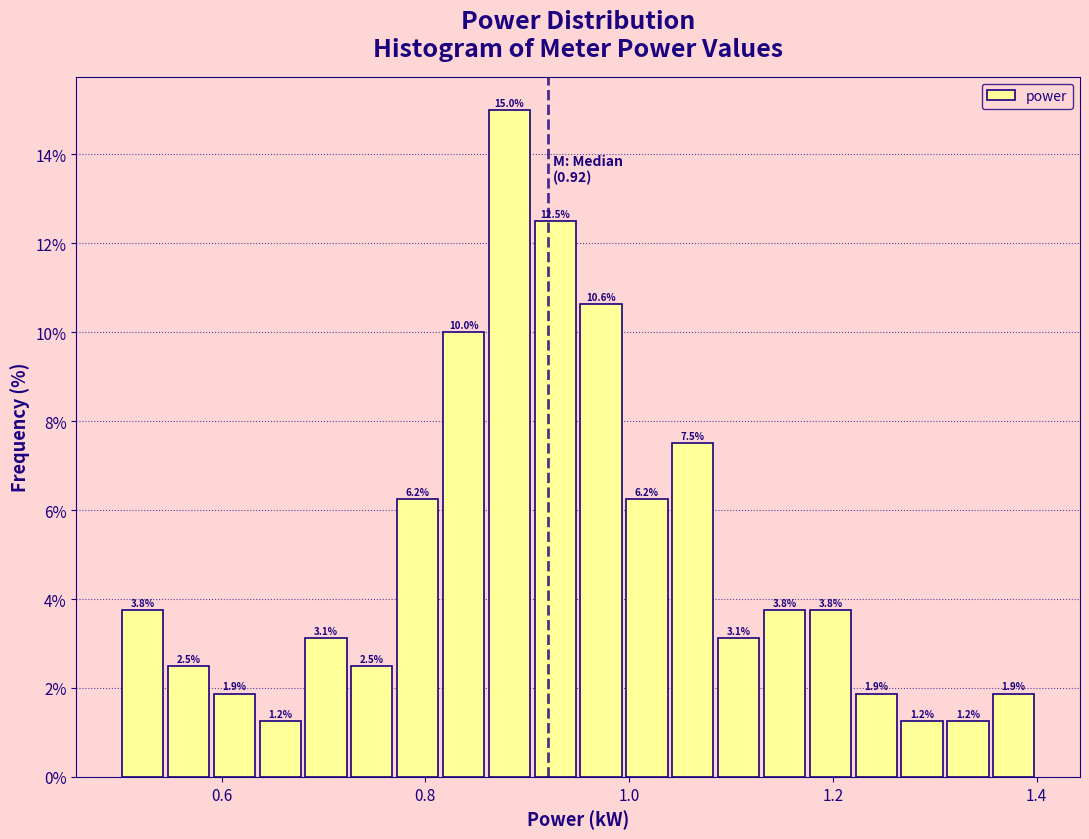

Around what value on the x-axis is the tallest bar? Give the approximate position of its centre, as read against the axis.

0.88